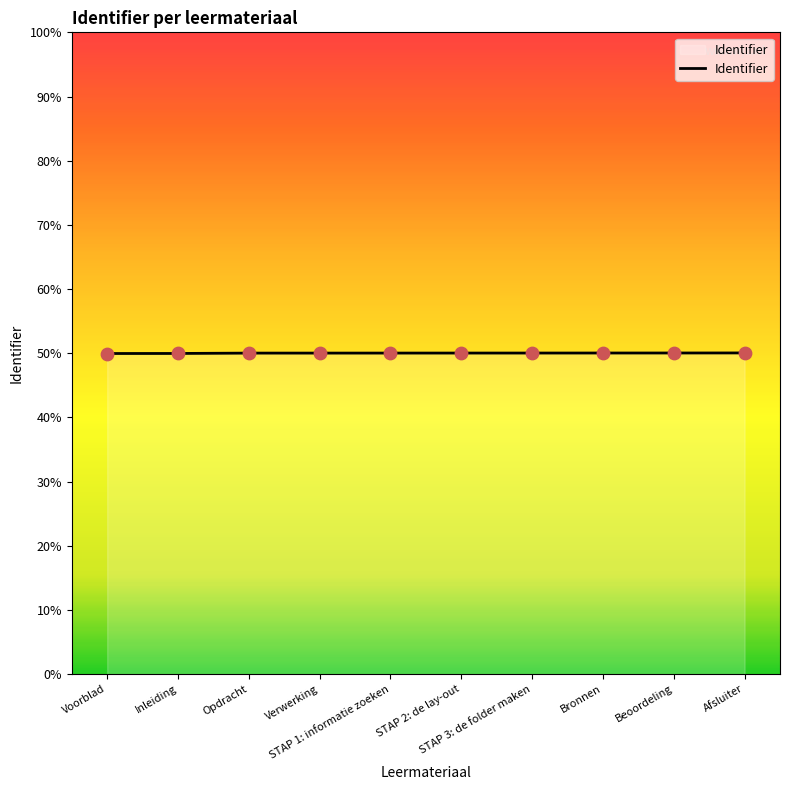

Is this an area chart (filled region under the line)?

Yes